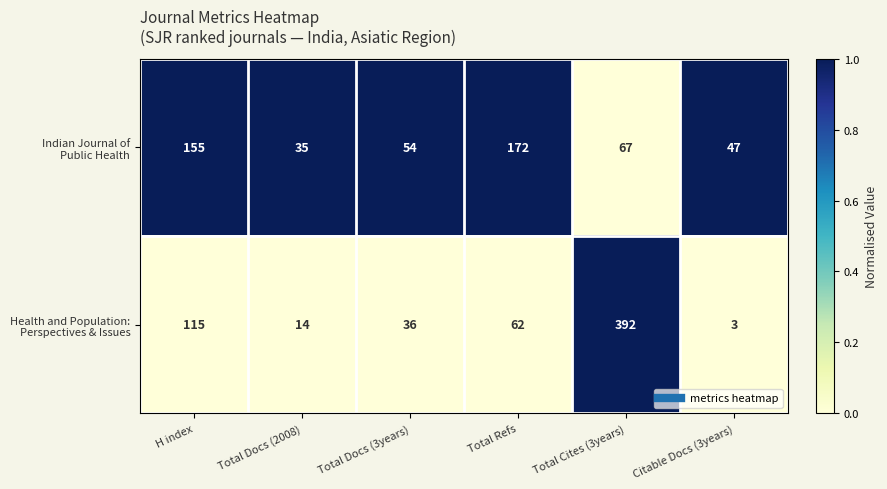

What is the total value across all series at Total Cites (3years)?

459